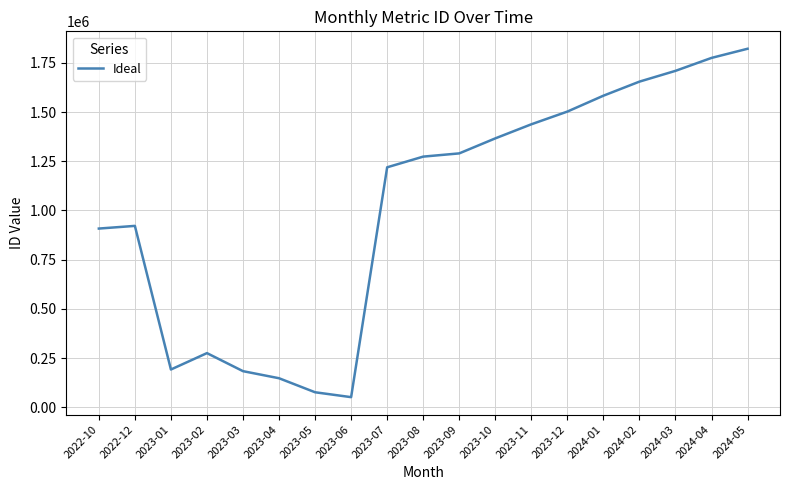

What is the smallest value displayed?

51081